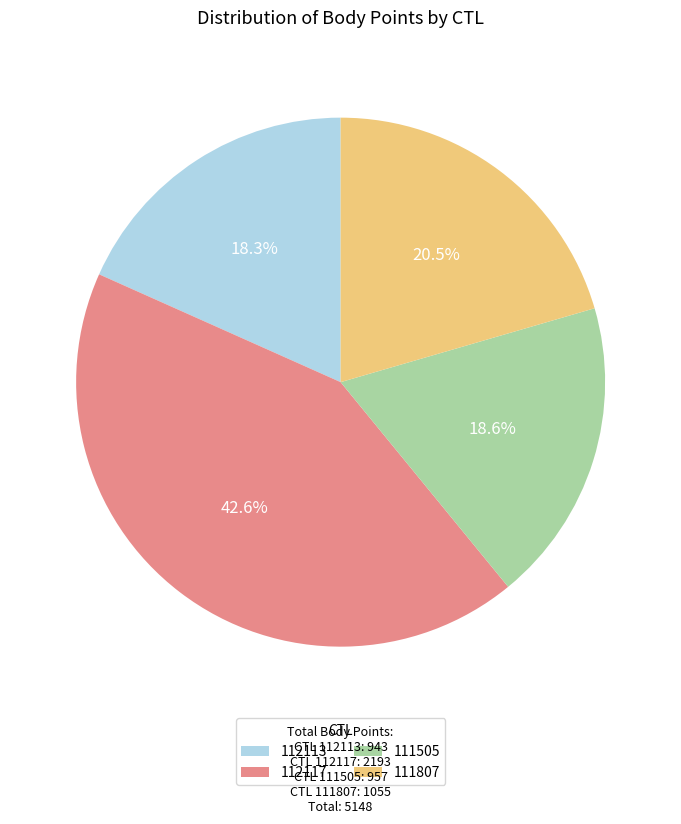

Which category has the biggest portion of the pie?

112117